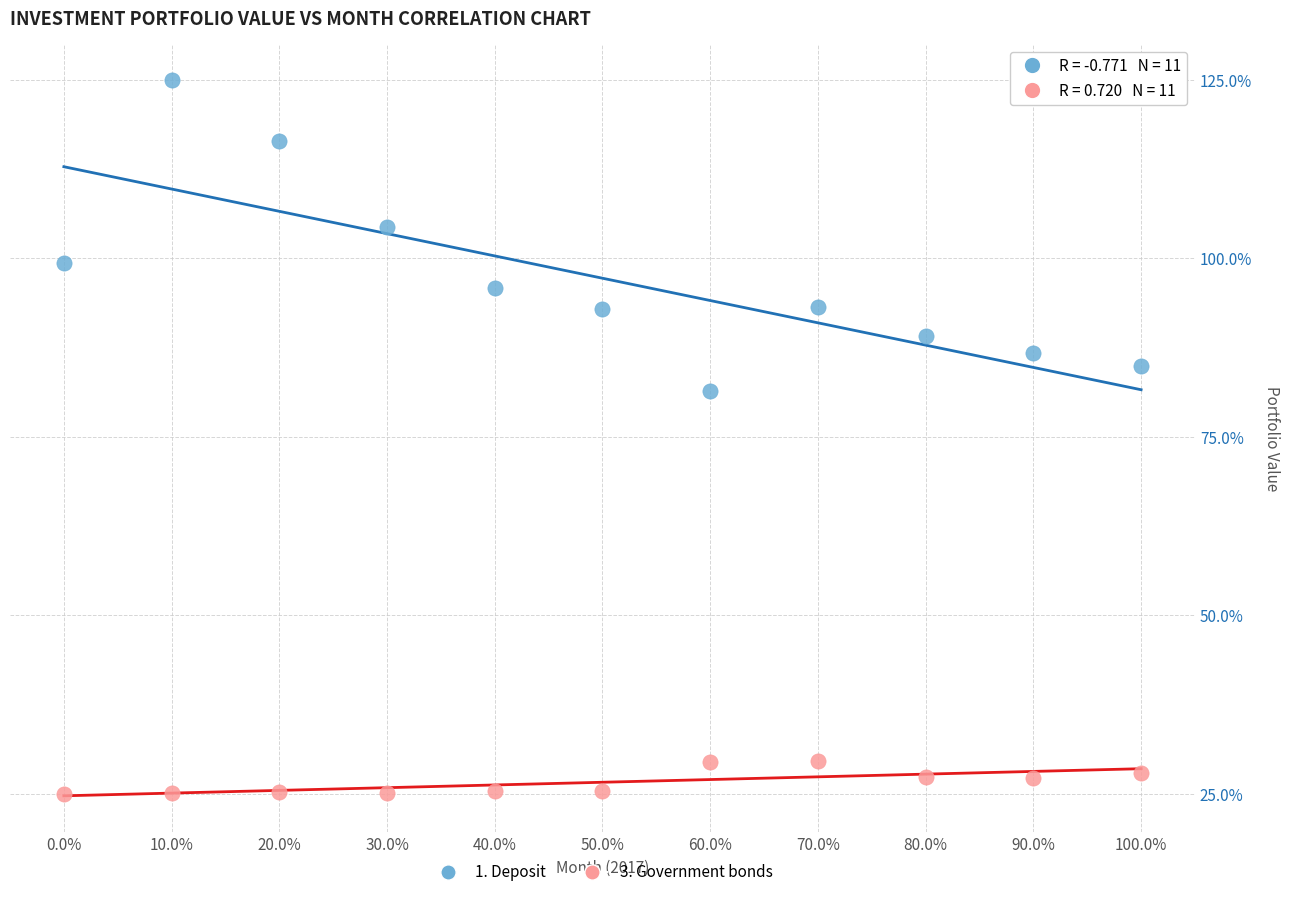

What are all the series names shown in the legend?

1. Deposit, 3. Government bonds